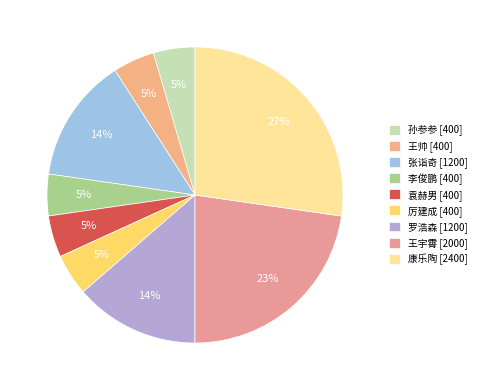

Is it true that 孙参参 is 10% of the pie?

False